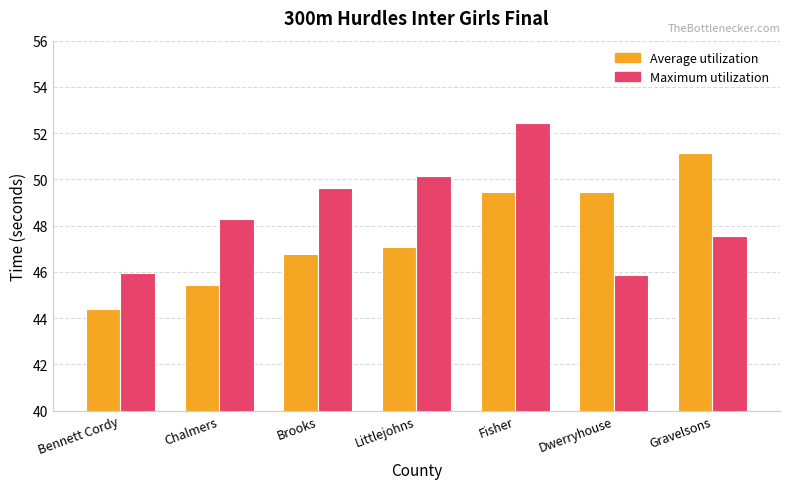

Which series has the largest total across all categories?

Maximum utilization